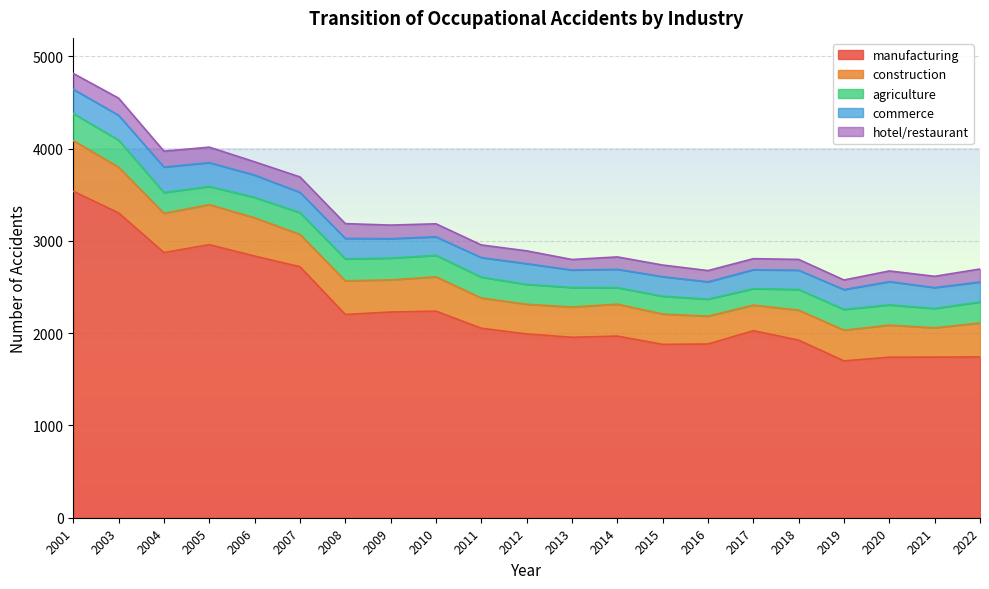

Does the chart display data point markers on the line(s)?

No